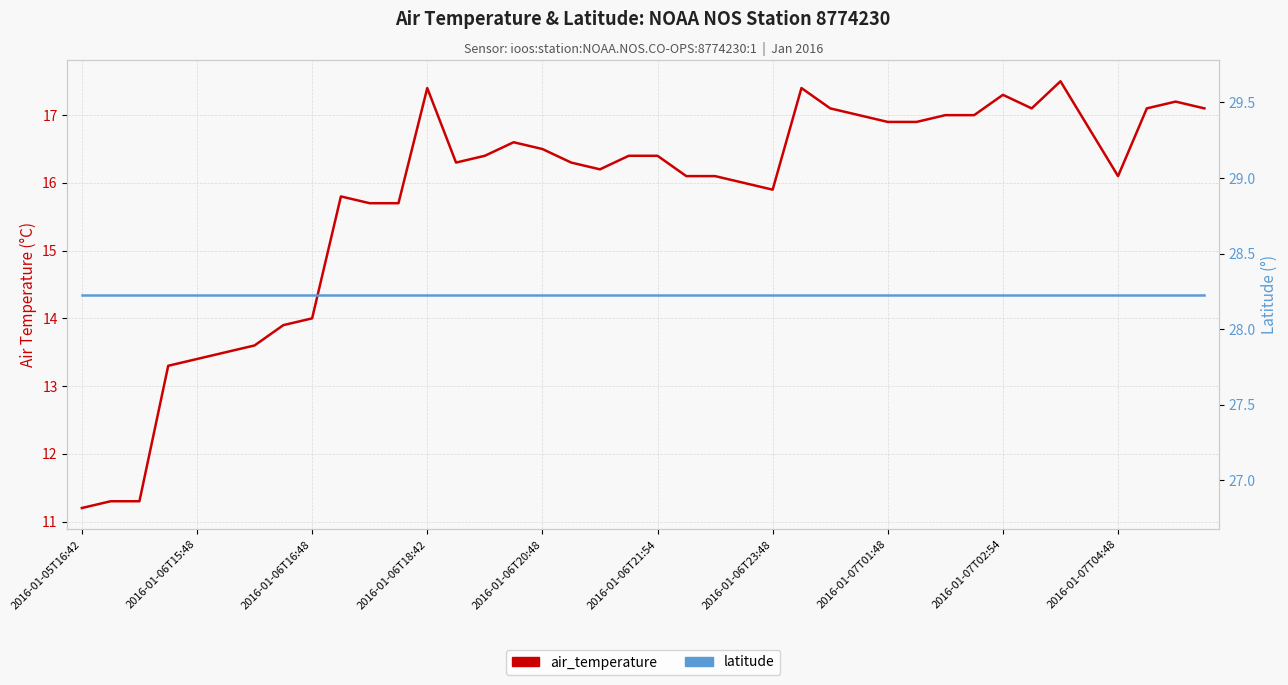

True or false: air_temperature and latitude cross at least once.

False